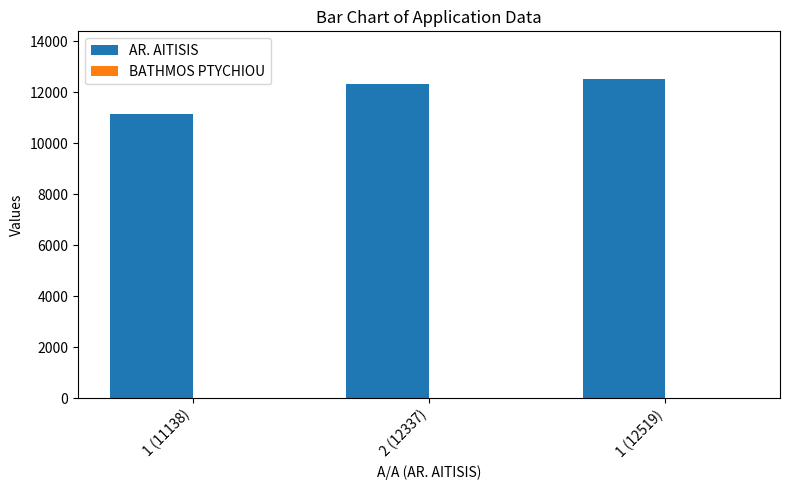

The AR. AITISIS series shows 12519.0 at 1 (12519). True or false?

True